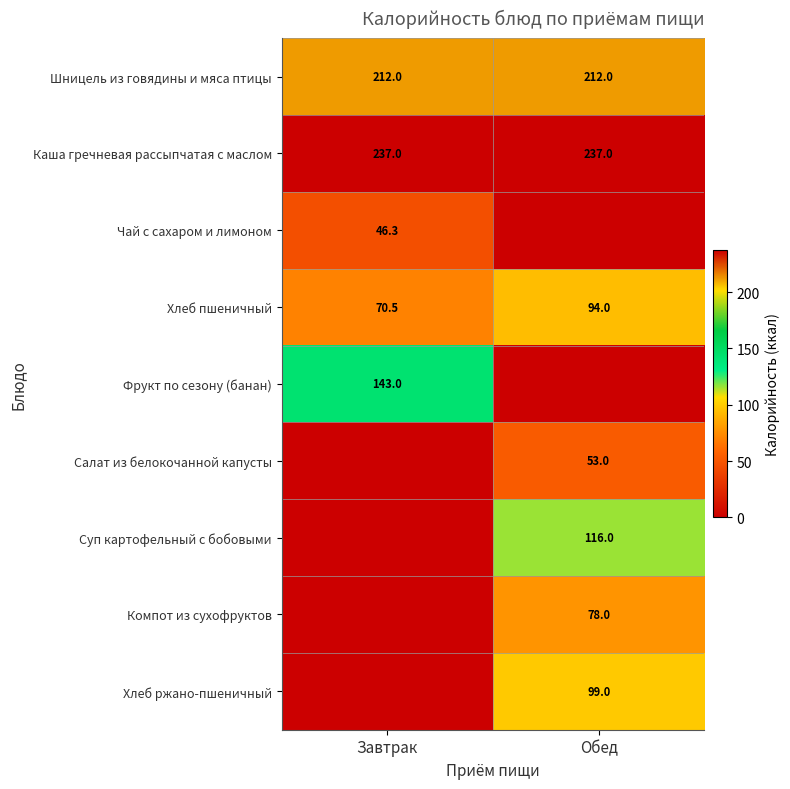

At which category is the sum across all series the highest?

Обед